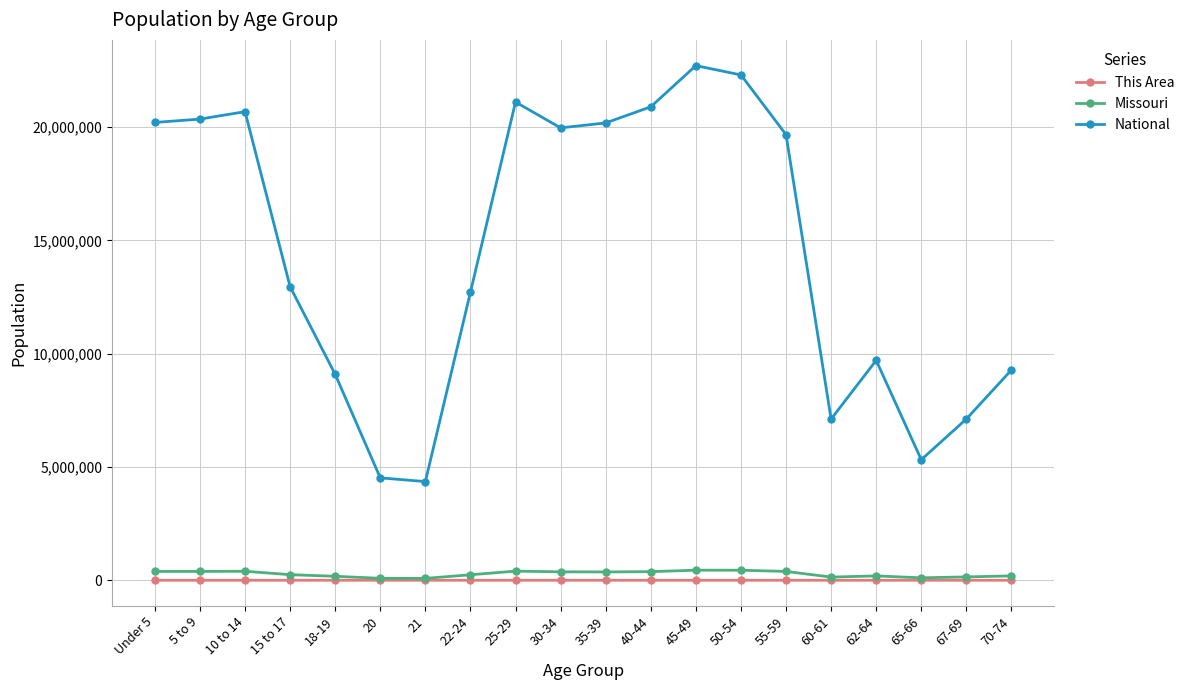

Is this an area chart (filled region under the line)?

No